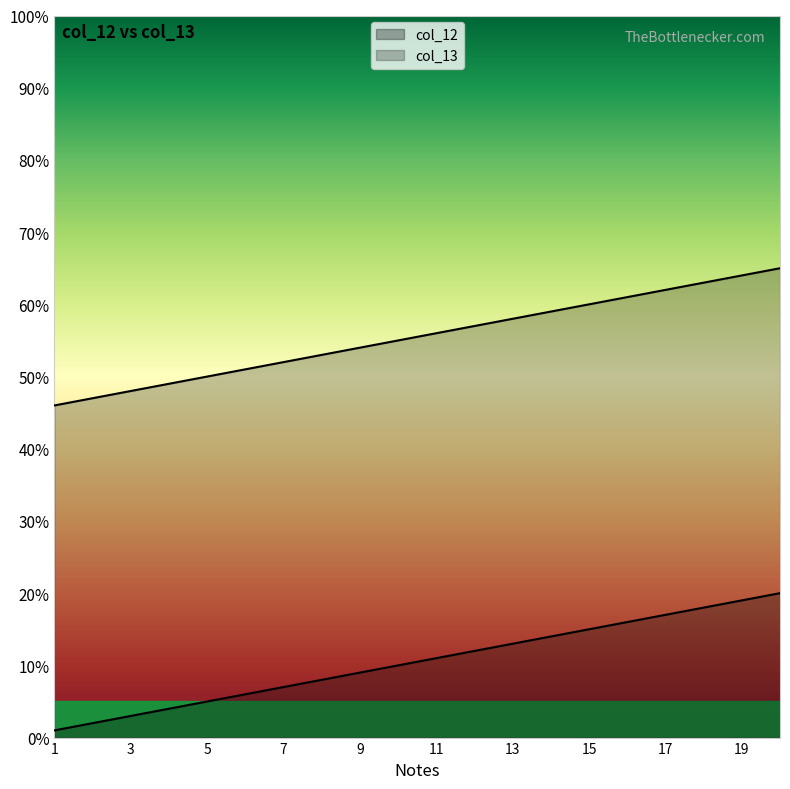

What is the difference between the highest and lowest values at 16?

45